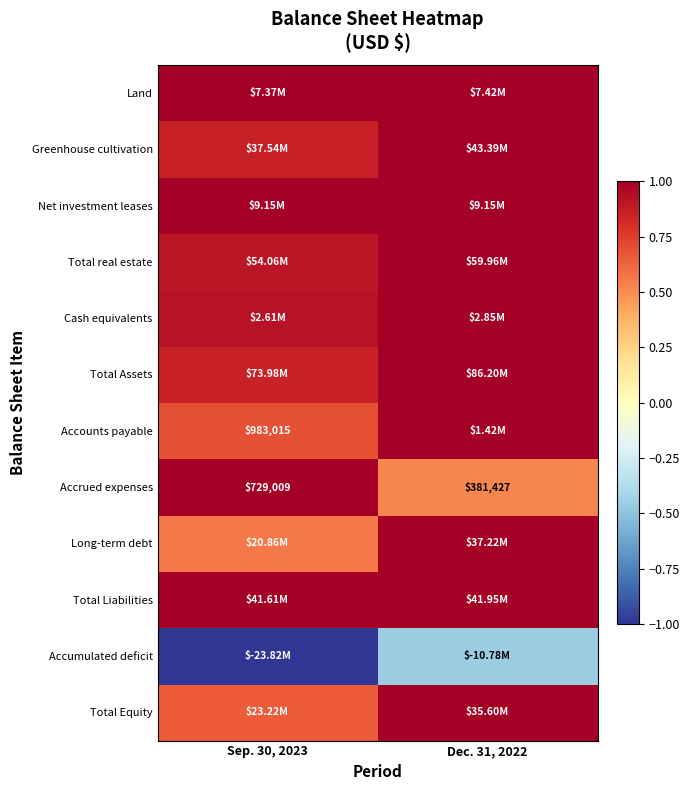

How many Accounts payable values are between 0 and 1?

2